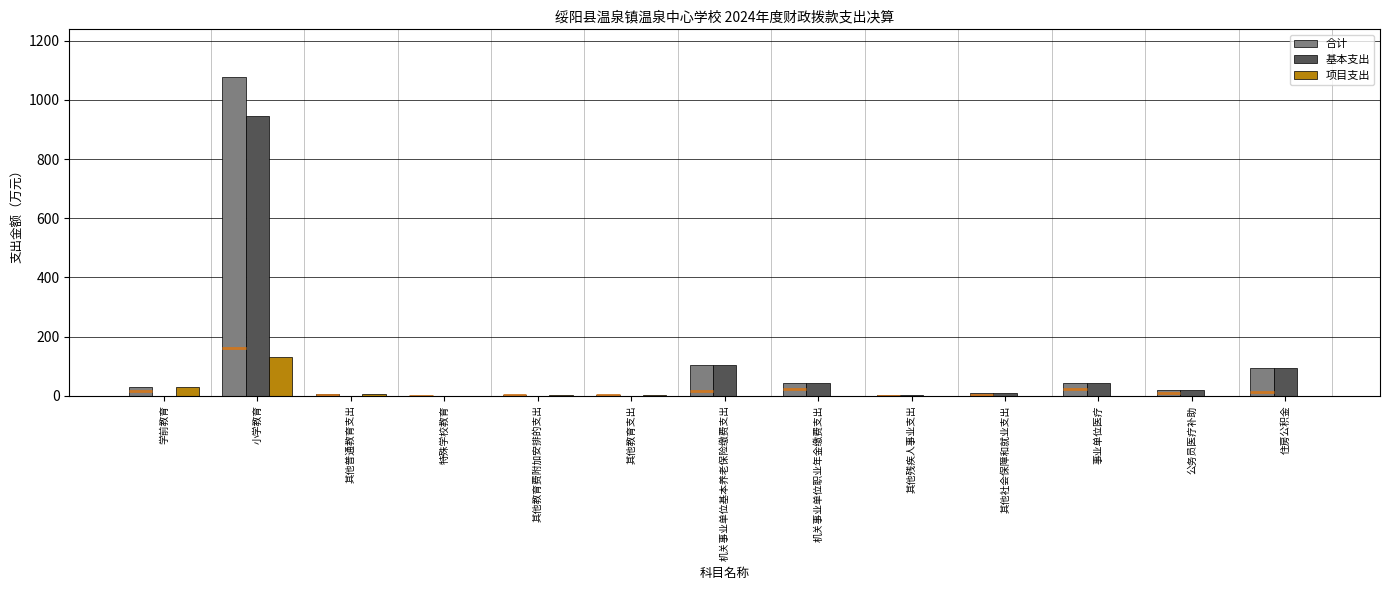

Which category has the lowest value across all series?

学前教育